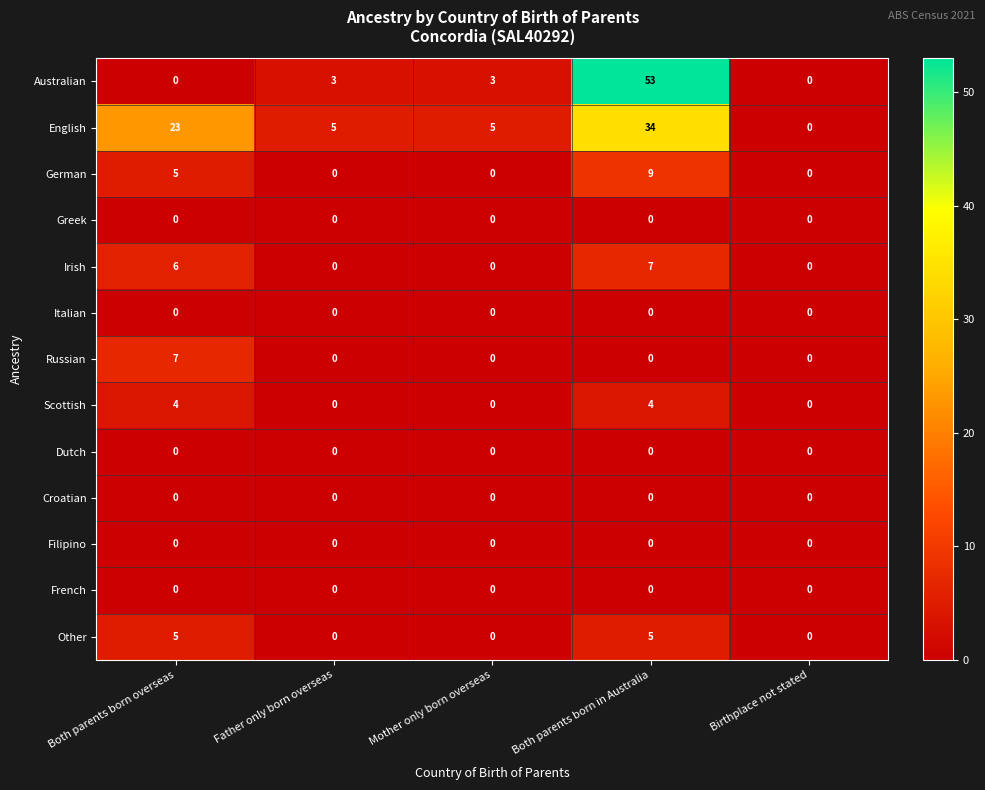

What is the maximum value shown in the chart?

53